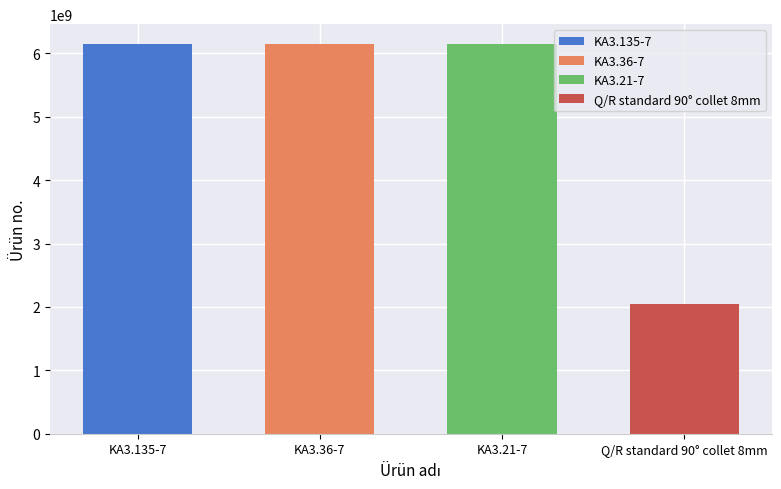

What is the ratio of the value at KA3.21-7 to the value at Q/R standard 90° collet 8mm?

3.0